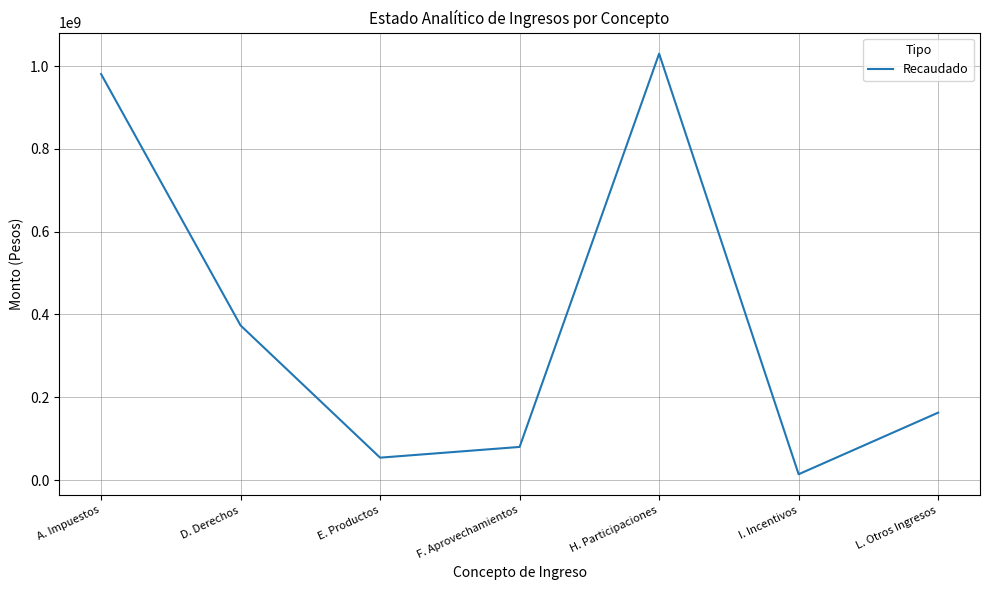

What is the greatest value displayed?

1029981102.6